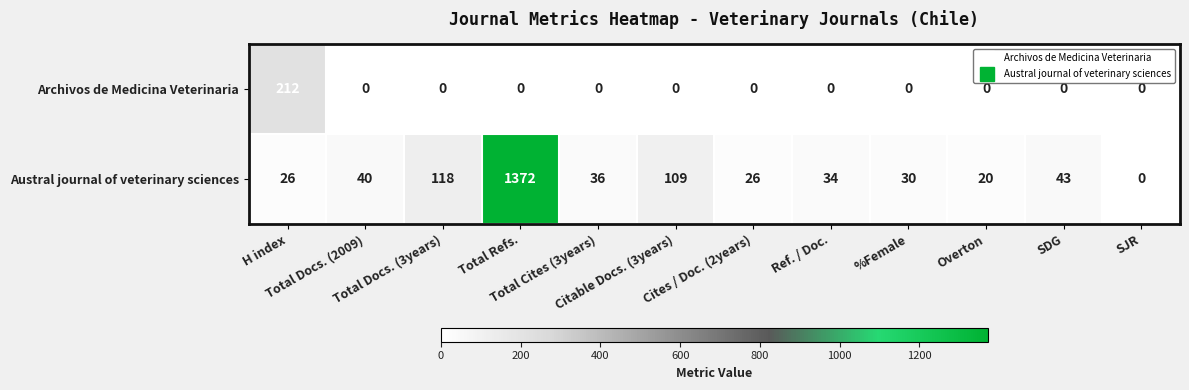

Rank the series by their average value, from lowest to highest.

Archivos de Medicina Veterinaria, Austral journal of veterinary sciences